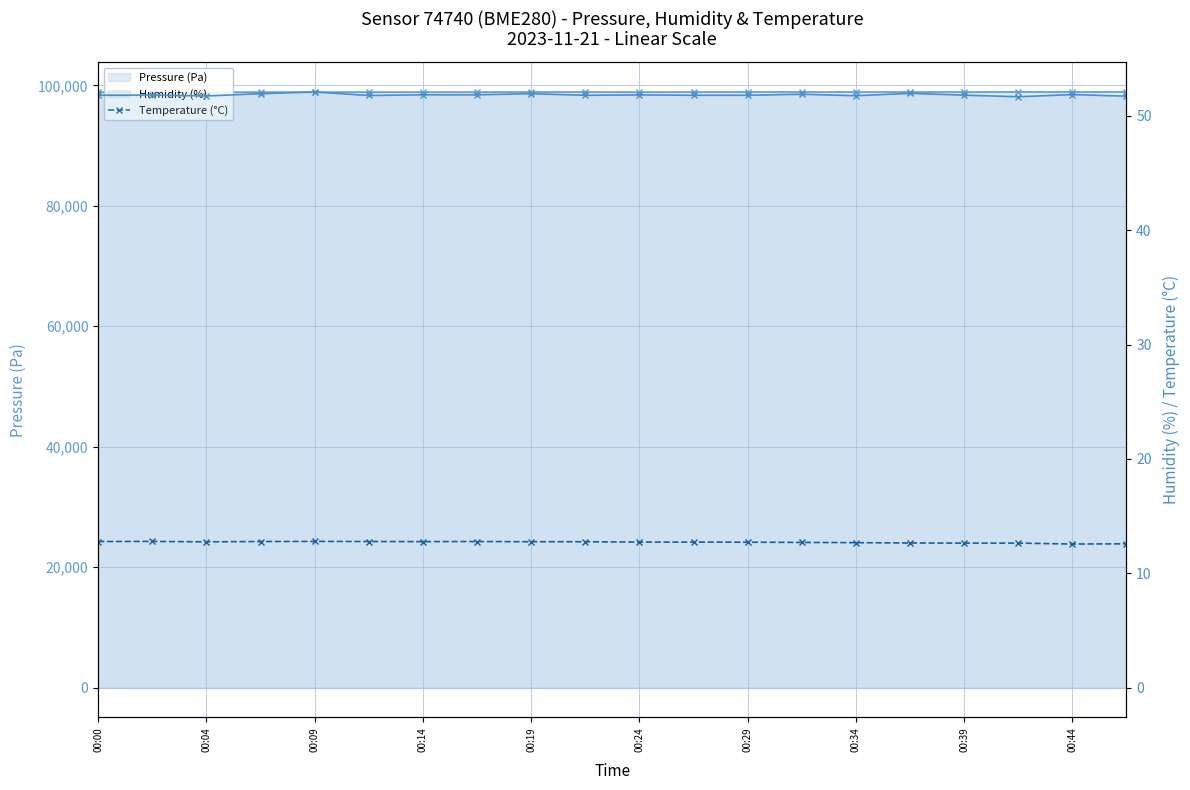

True or false: Pressure (Pa) has more than 1 interior local peaks.

True